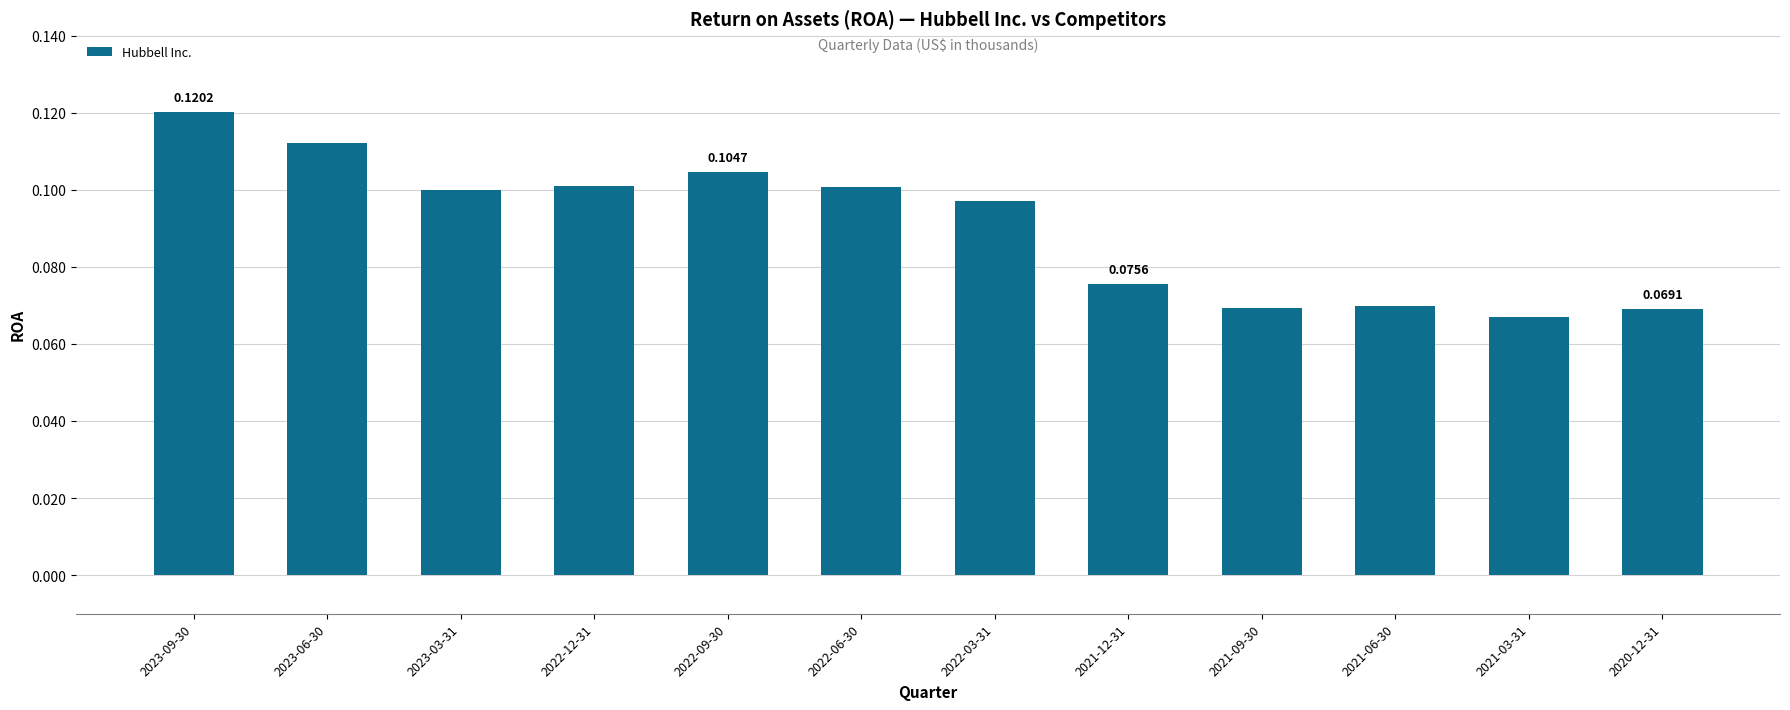

Between 2021-06-30 and 2023-06-30, which is larger?

2023-06-30